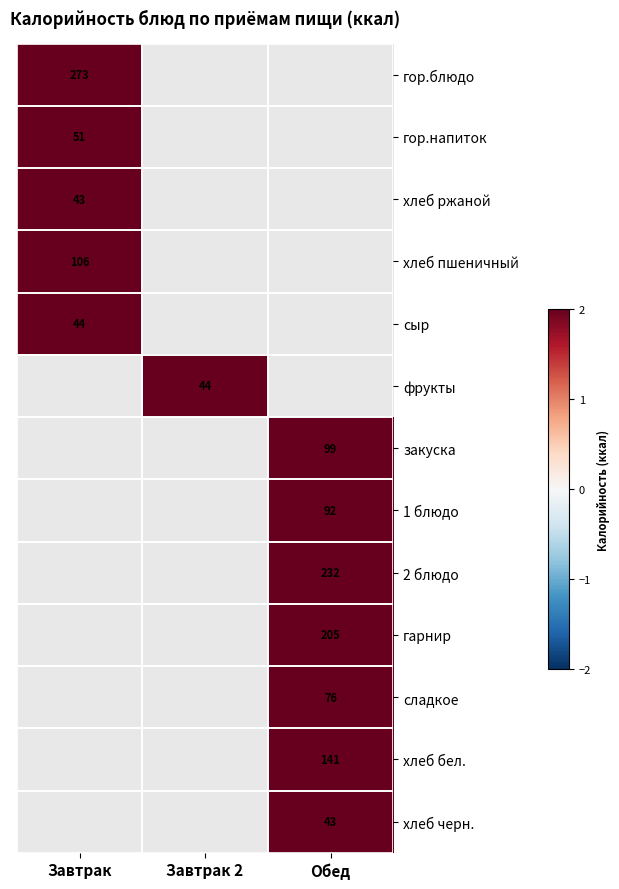

At how many categories does at least one series exceed 139?

2